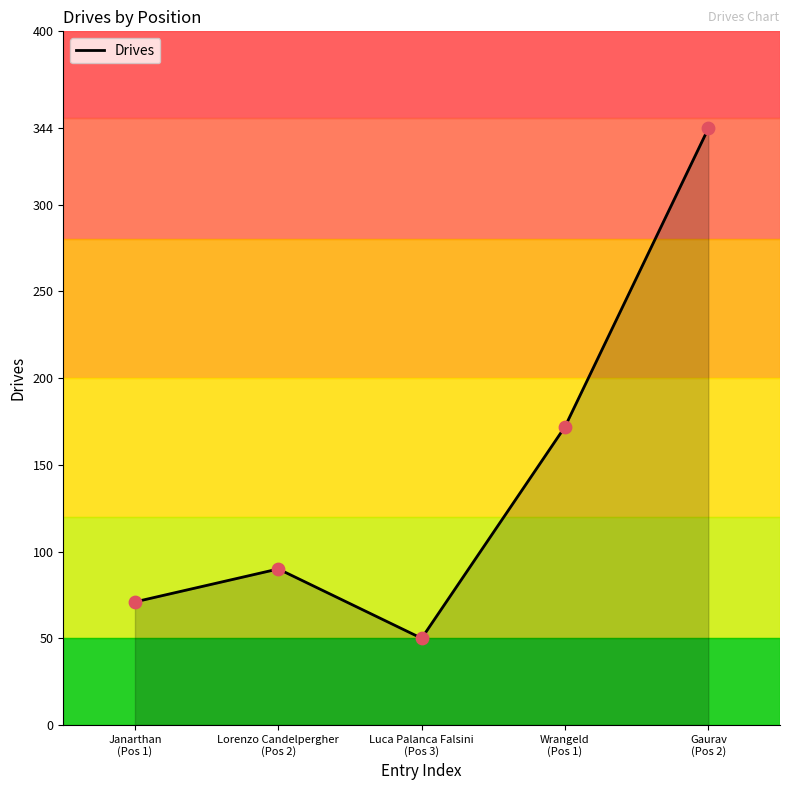

Which has a higher value, Janarthan
(Pos 1) or Lorenzo Candelpergher
(Pos 2)?

Lorenzo Candelpergher
(Pos 2)